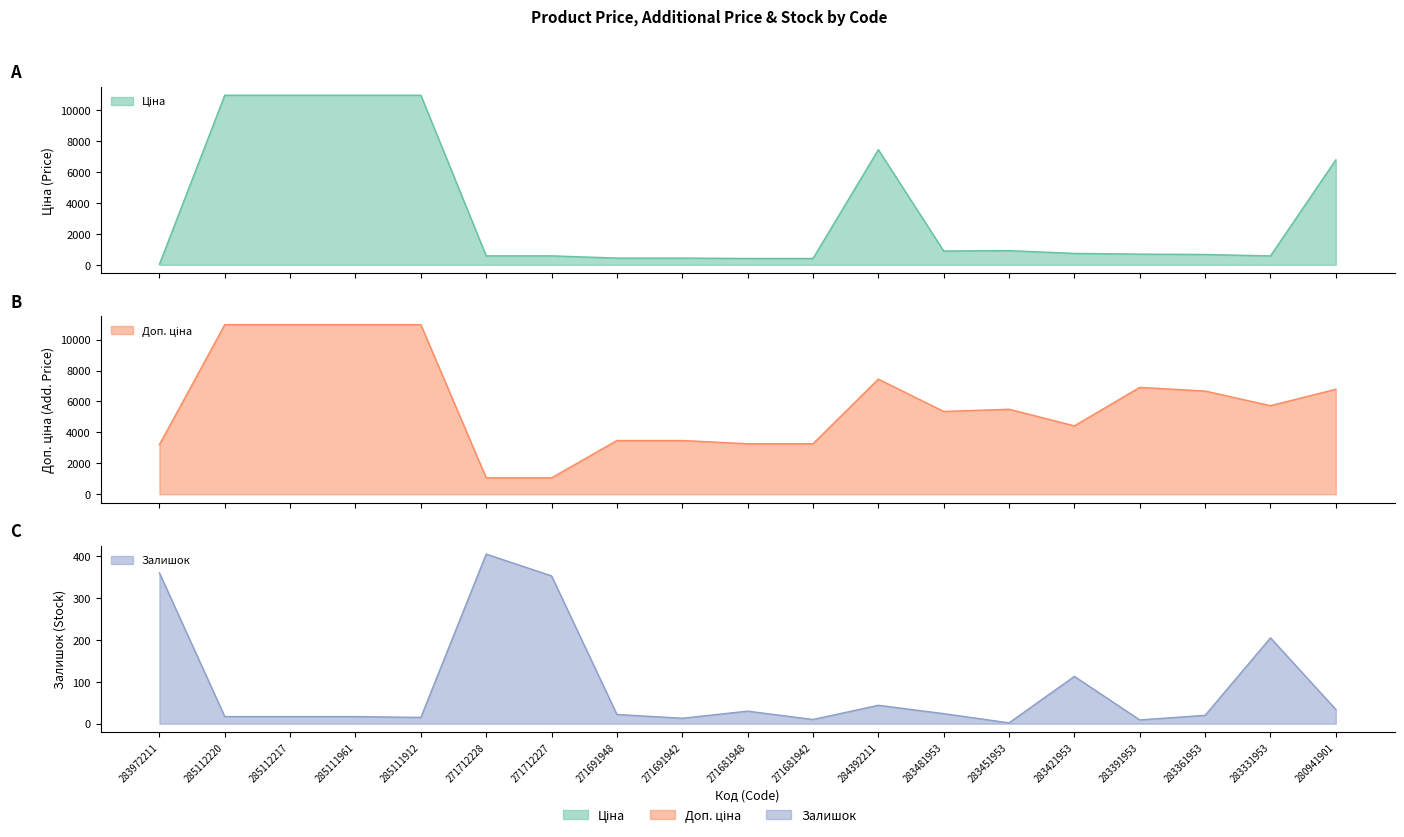

True or false: Залишок has a value of 24.2 at 285112217.

False